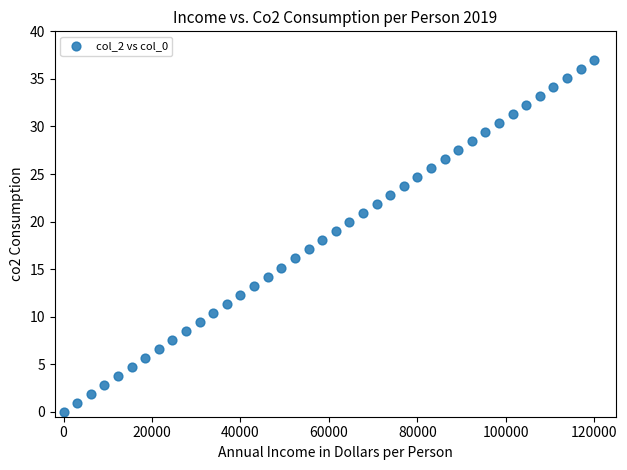

What is the range of Y values (max minus min)?

37.0